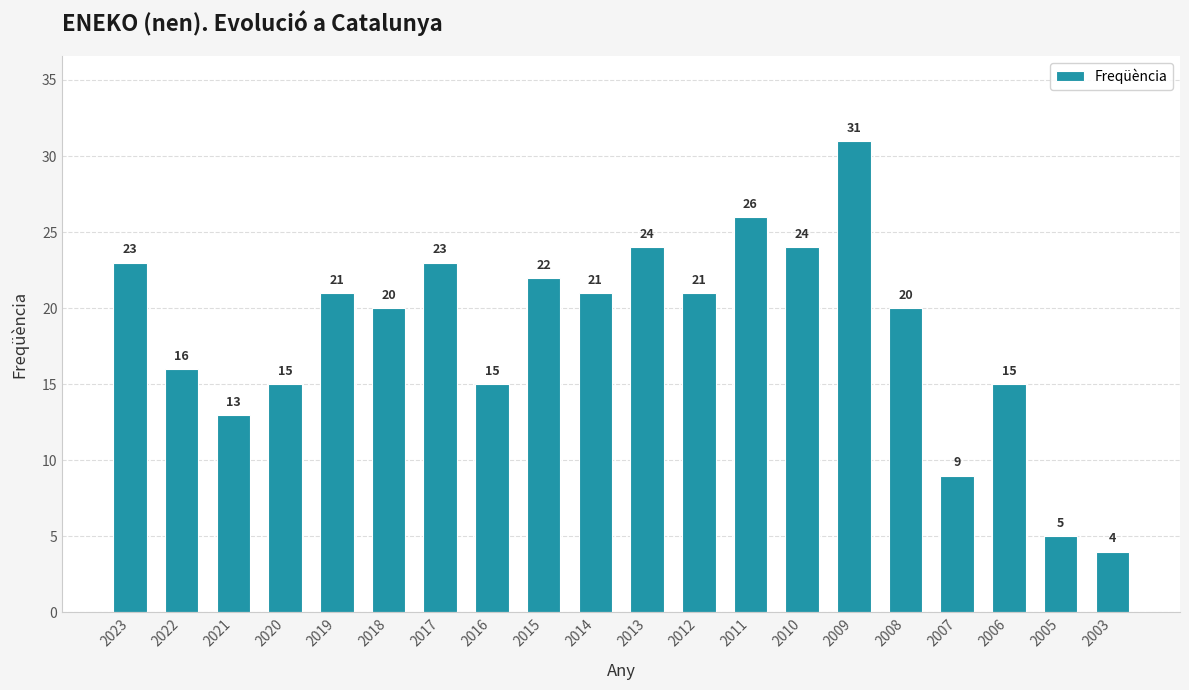

What is the difference between the second highest and minimum values?

22